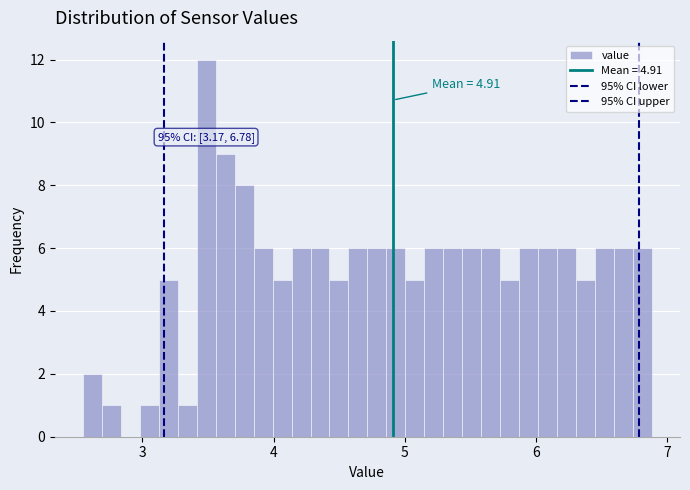

Read against the x-axis, roughly where is the centre of the tallest bar?

3.5